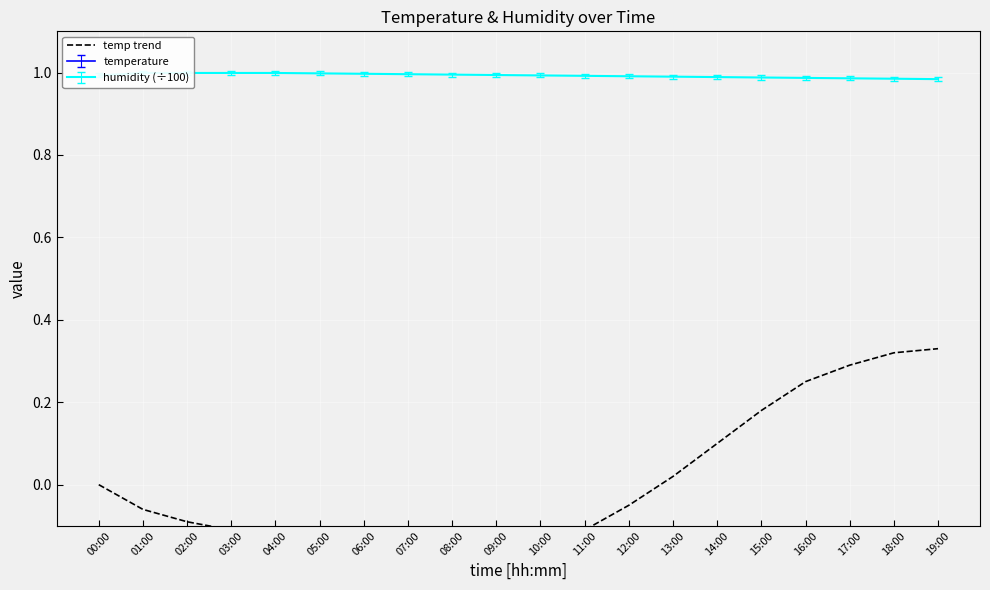

Which has a higher value, 04:00 or 12:00?

12:00